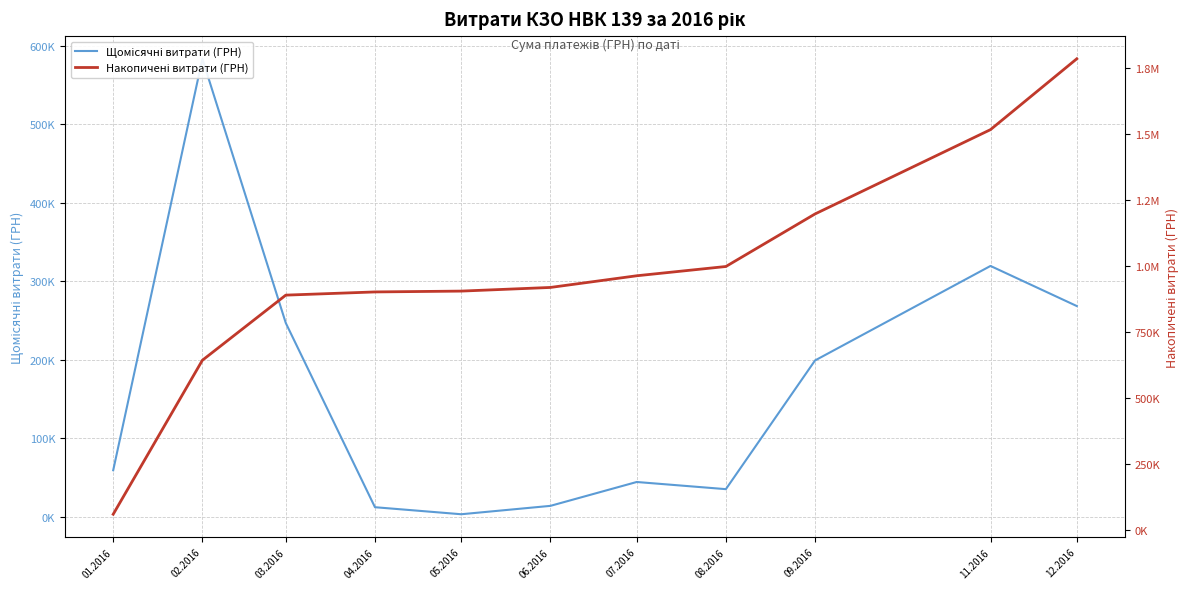

What is the sum of all Щомісячні витрати (ГРН) values?

1785310.7